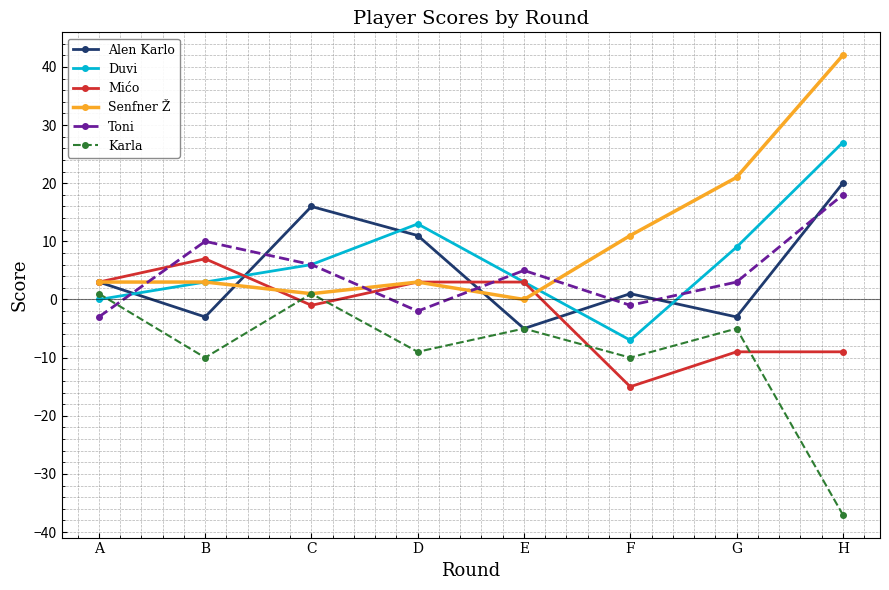

How many values in Karla are below zero?

6